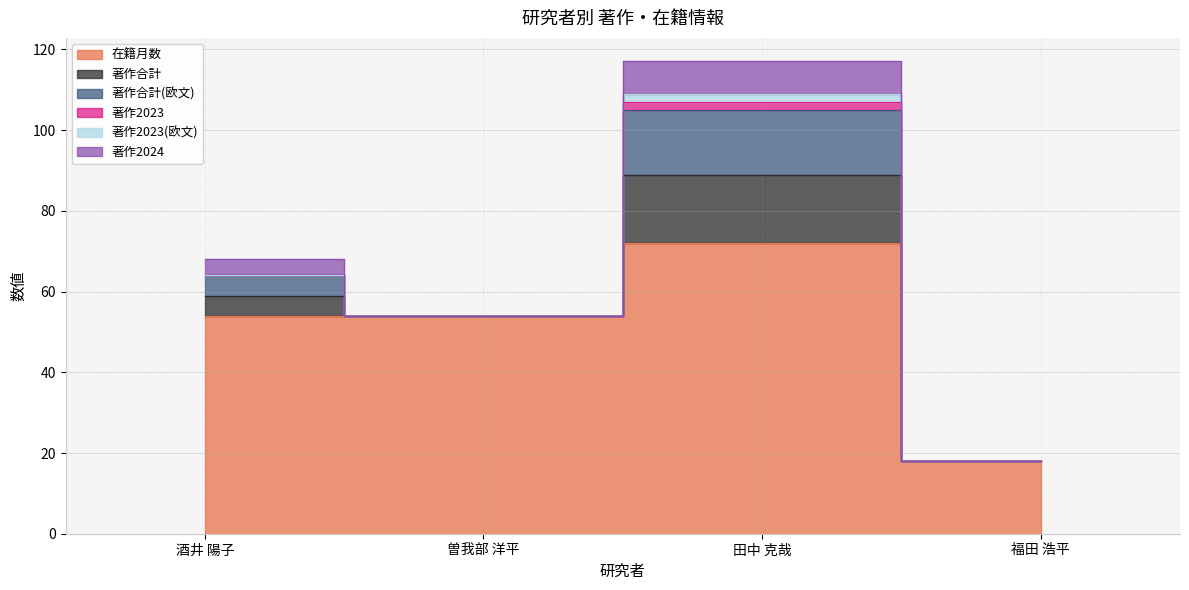

Which series has the widest spread of values?

在籍月数